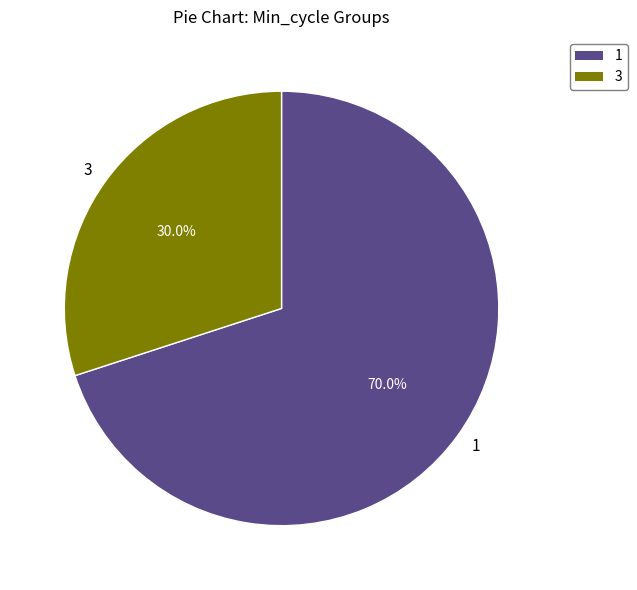

What percentage is NOT represented by 3?

70.0%